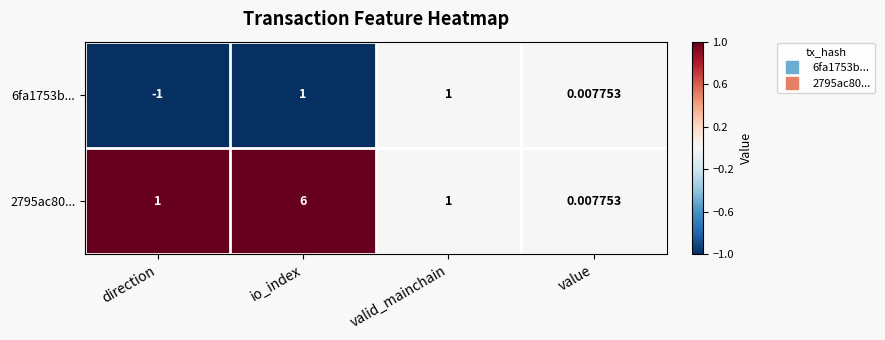

At which category does the chart reach its minimum across all series?

direction